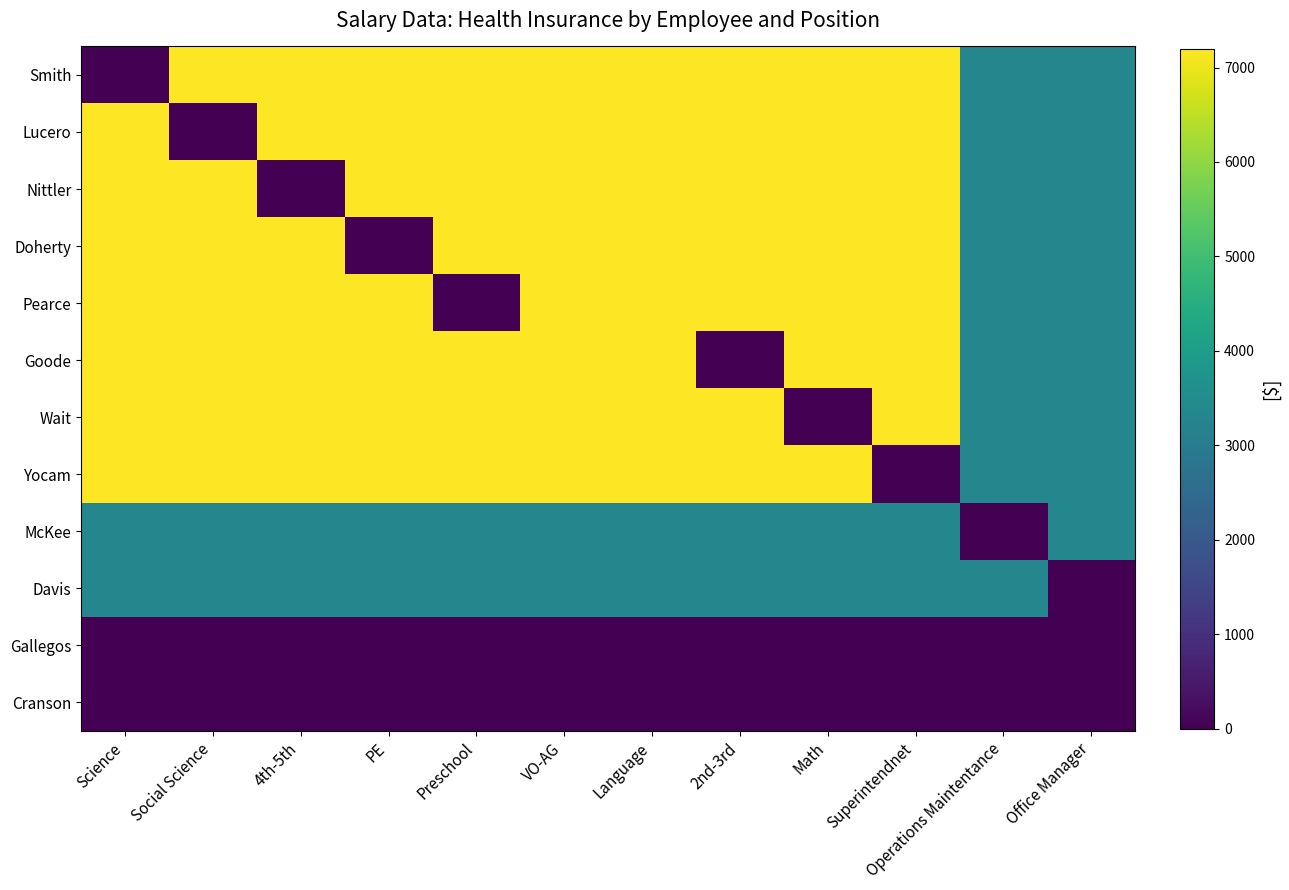

Which series has the largest total across all categories?

Smith